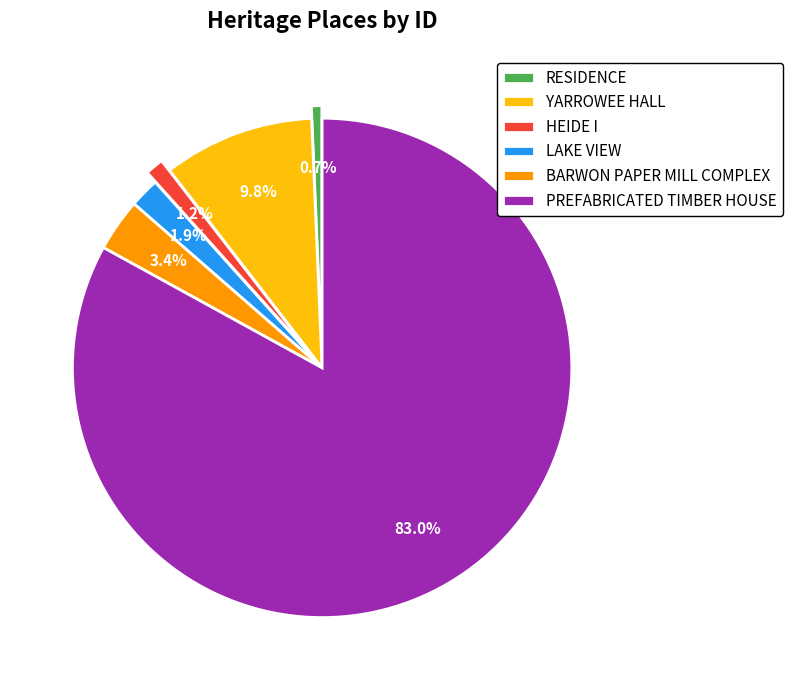

What is the smallest slice in the pie chart?

RESIDENCE